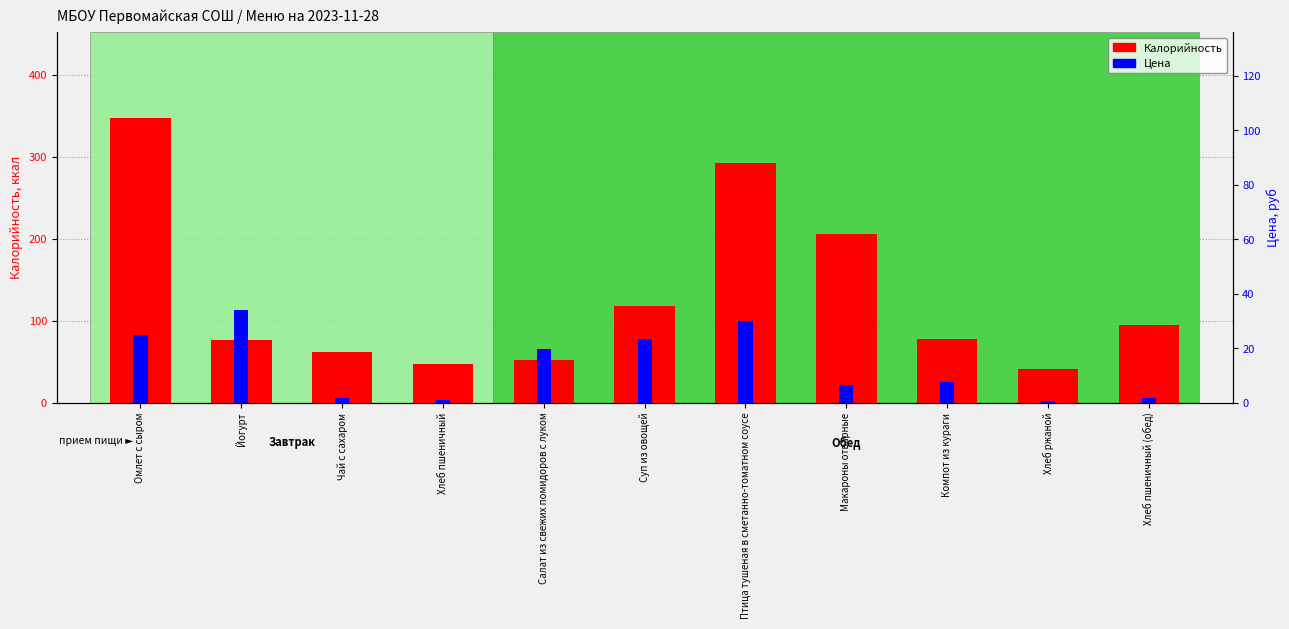

Reading left to right, transcribe all the data shown in this chart.

Калорийность: 347.3	76.3	62.1	47.4	51.8	117.7	292.3	205.9	77.4	40.8	94.7
Цена: 24.7	34.0	1.8	0.9	19.9	23.5	29.9	6.4	7.5	0.7	1.8